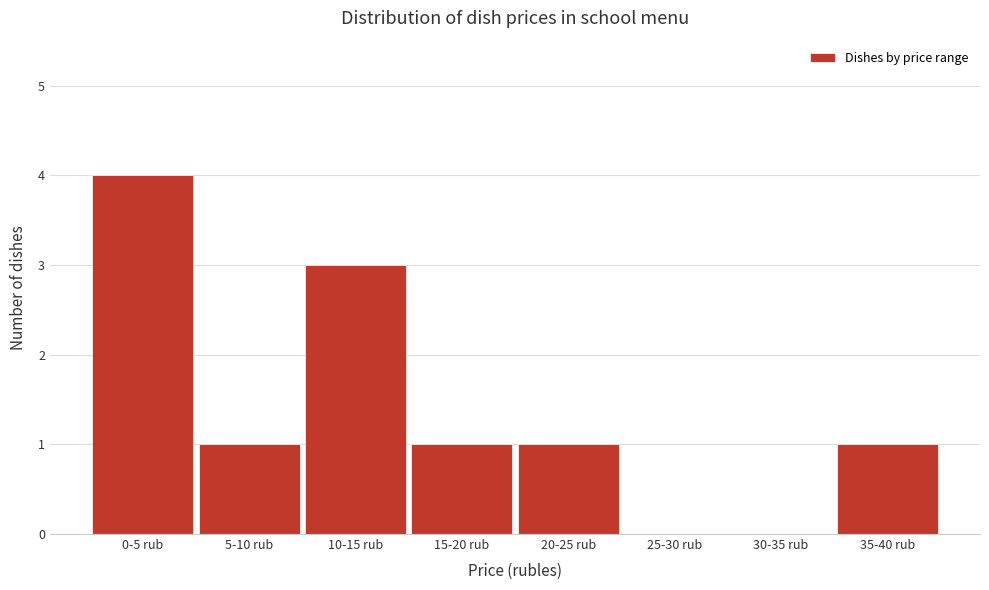

Reading left to right, list all the values displayed in this chart.

0-5 rub=4	5-10 rub=1	10-15 rub=3	15-20 rub=1	20-25 rub=1	25-30 rub=0	30-35 rub=0	35-40 rub=1